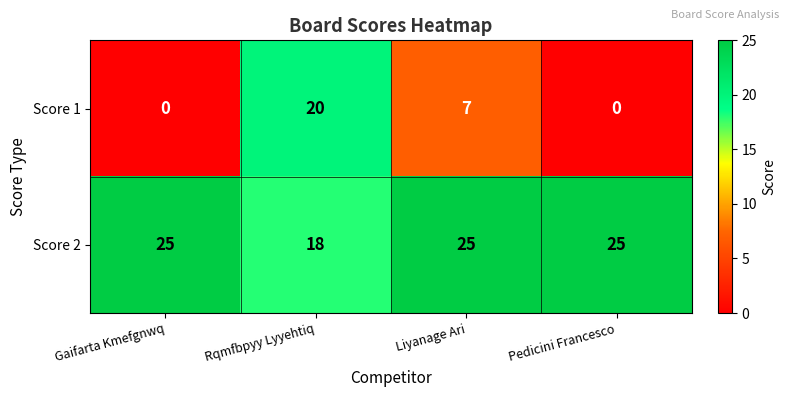

Reading left to right, what are all the values shown in this chart?

Score 1: 0	20	7	0
Score 2: 25	18	25	25